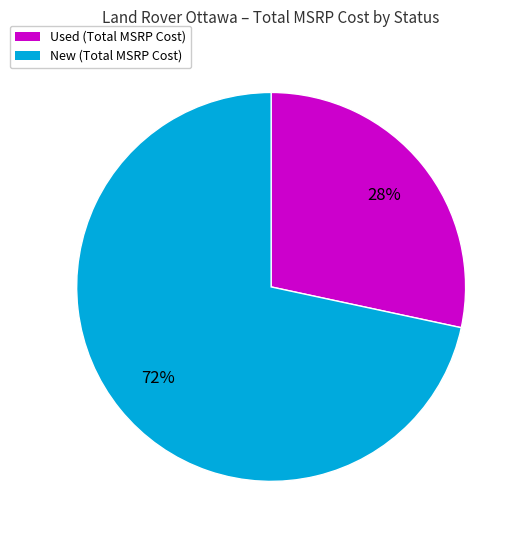

Does any single category account for the majority?

Yes